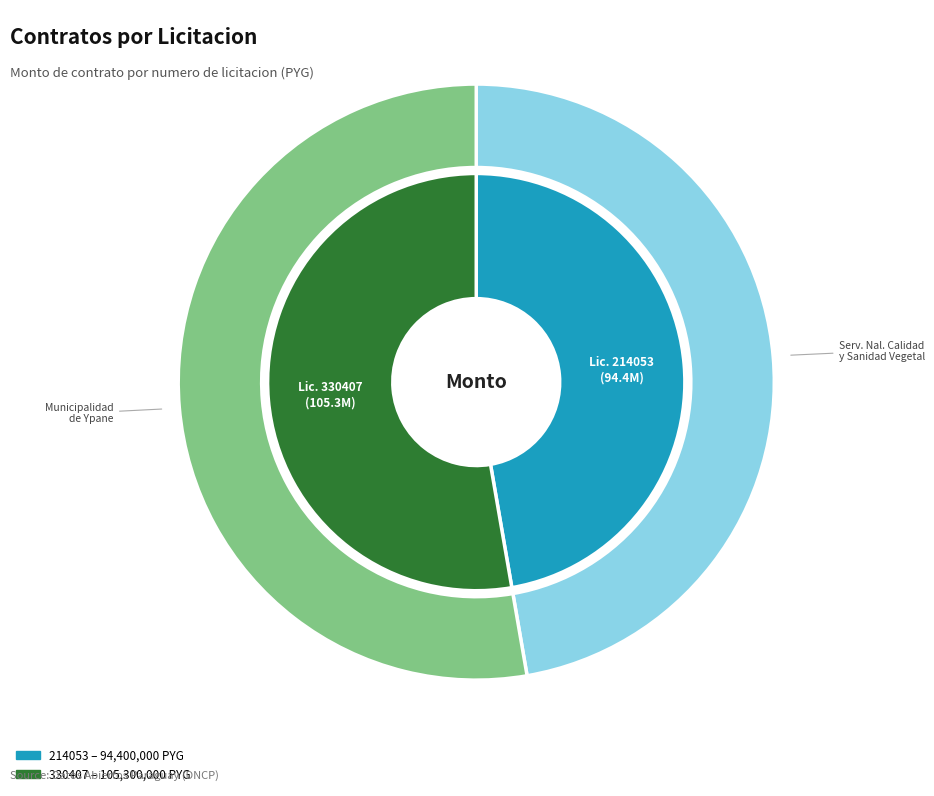

What is the majority slice?

330407